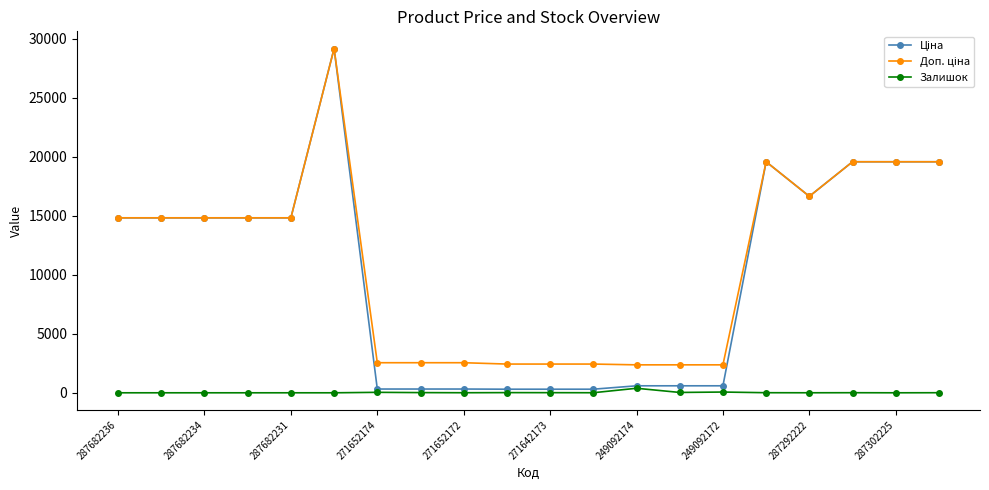

True or false: Залишок has more than 0 points higher than both neighbors.

True